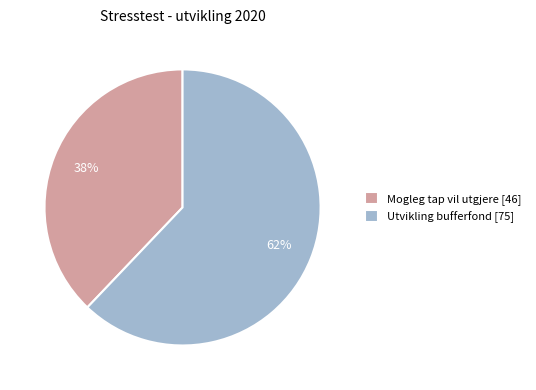

Which slice represents more than half of the pie?

Utvikling bufferfond